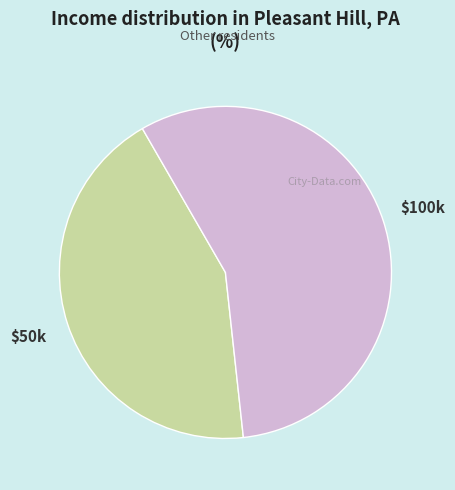

The $50k slice represents 51% of the pie. True or false?

False